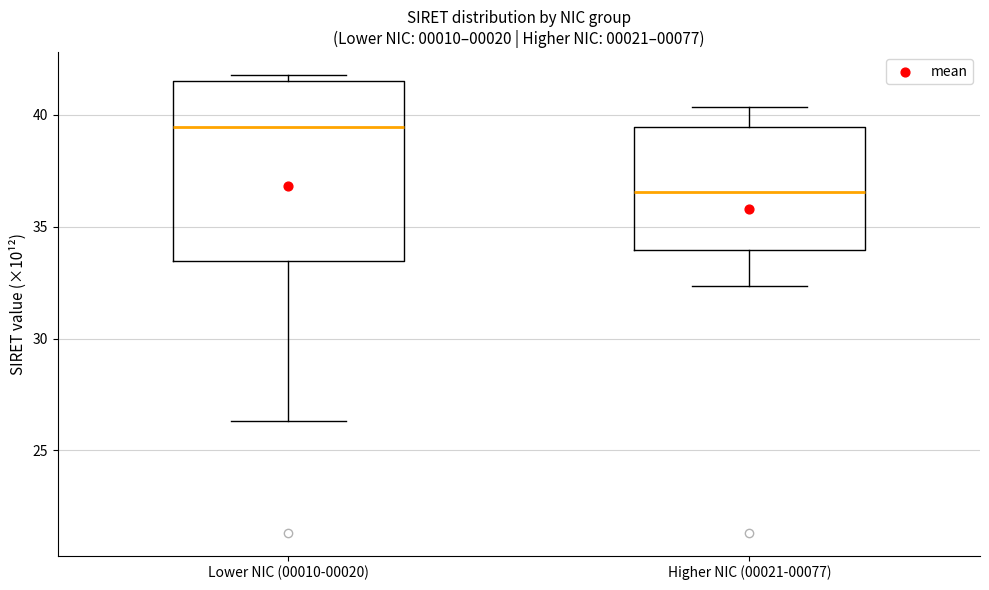

Where is the lower edge of the box for Lower NIC (00010-00020) on the y-axis? The values are not printed on the chart, so give them approximately, as read against the axis.

33.5